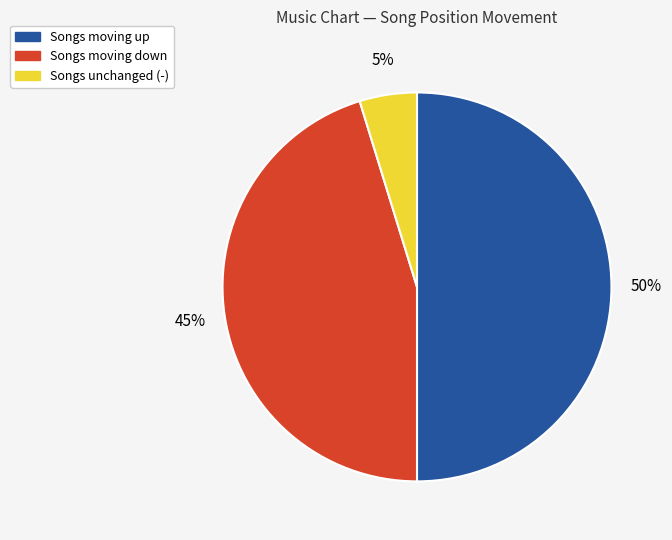

To the nearest percent, what is the average slice percentage?

33%